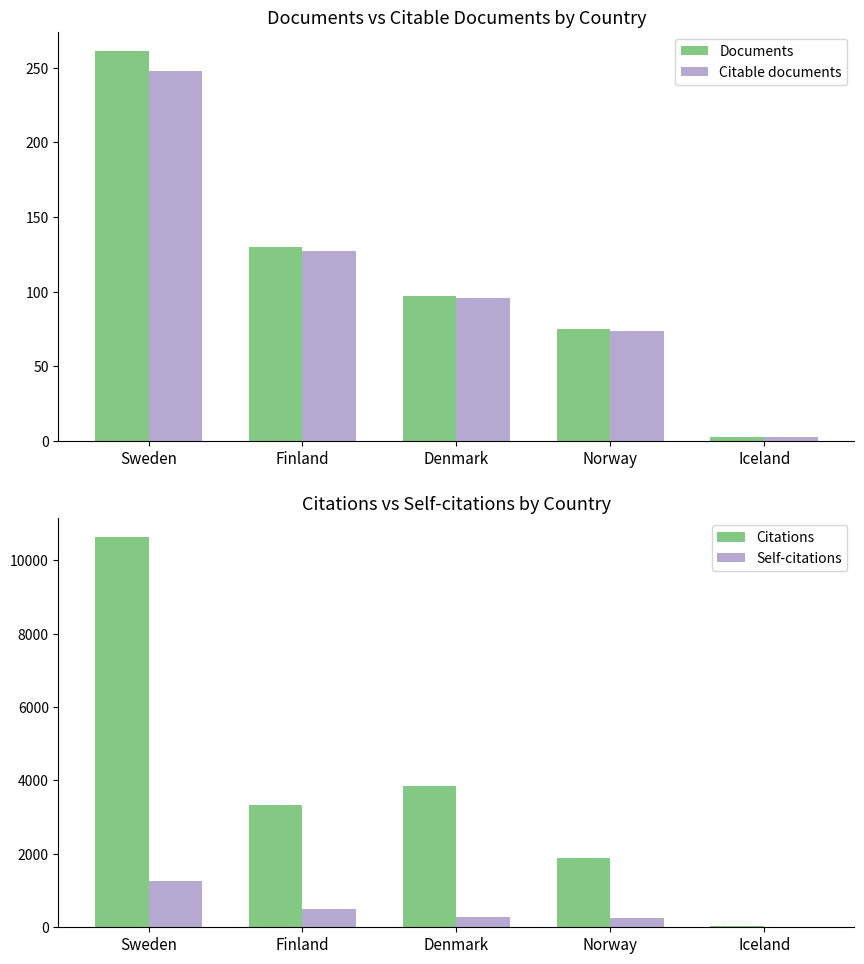

Is it true that Citations equals 5415 at Finland?

False